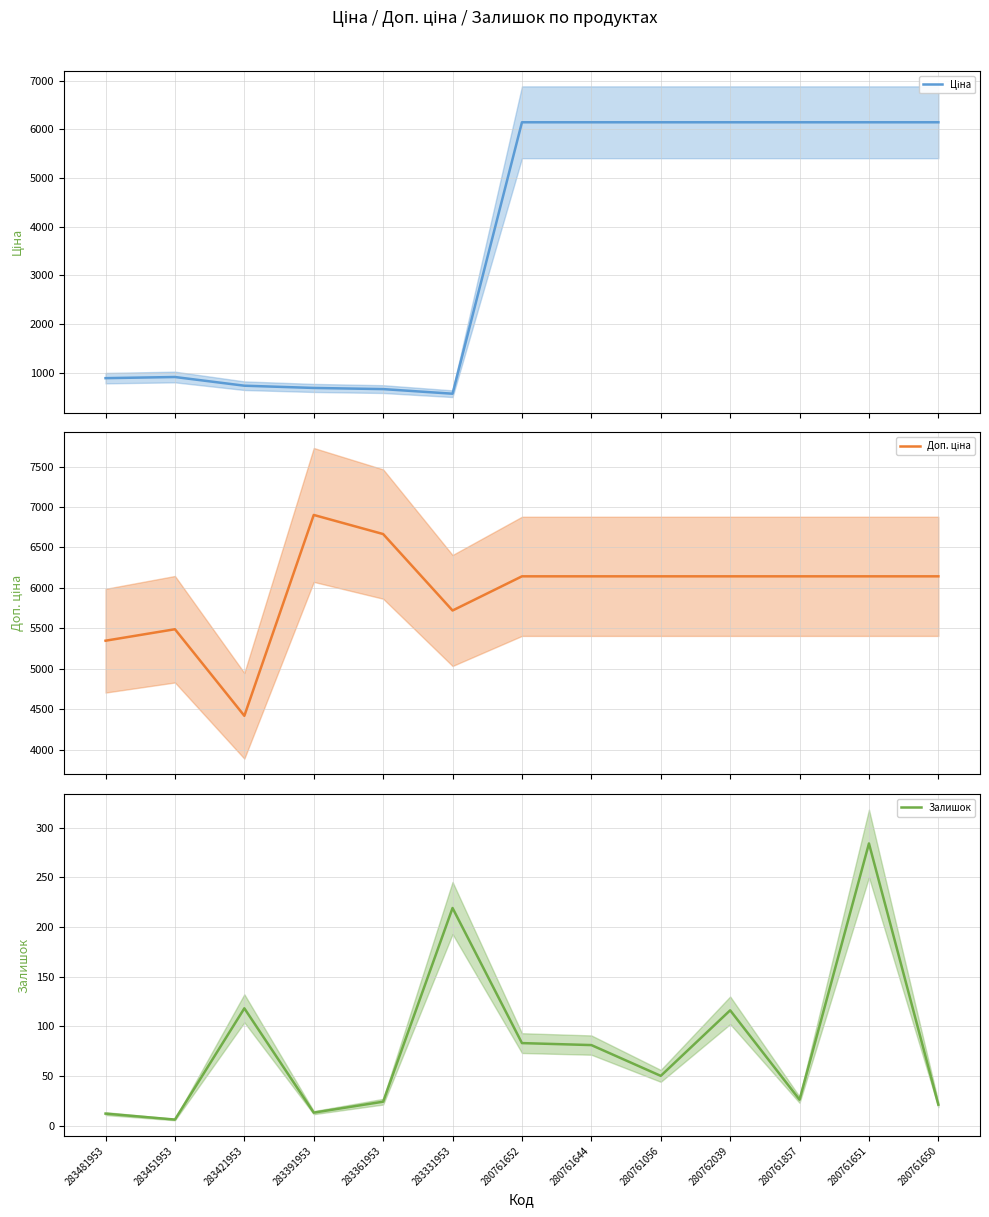

Read the Доп. ціна value at 280762039.

6143.2